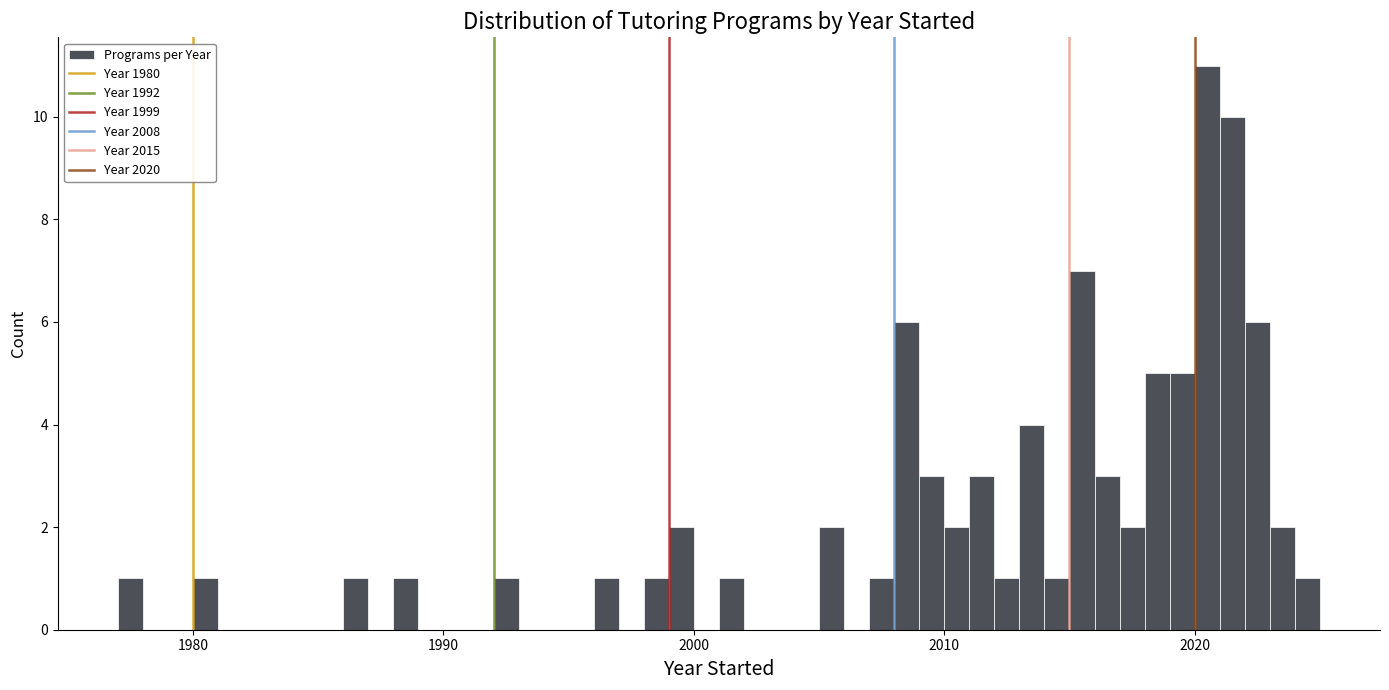

Read against the x-axis, roughly where is the centre of the tallest bar?

2021